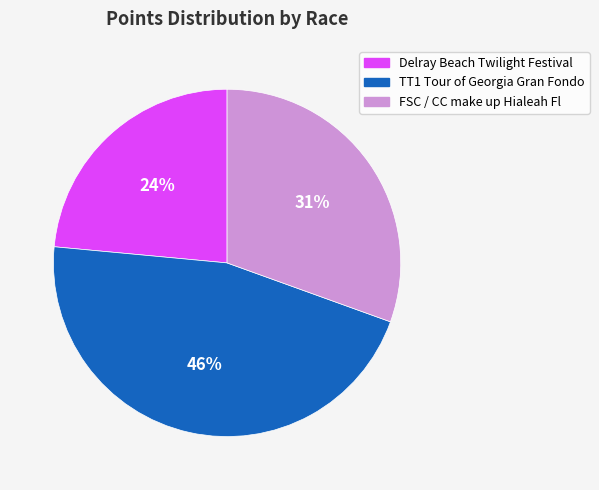

Count the number of slices in the pie.

3